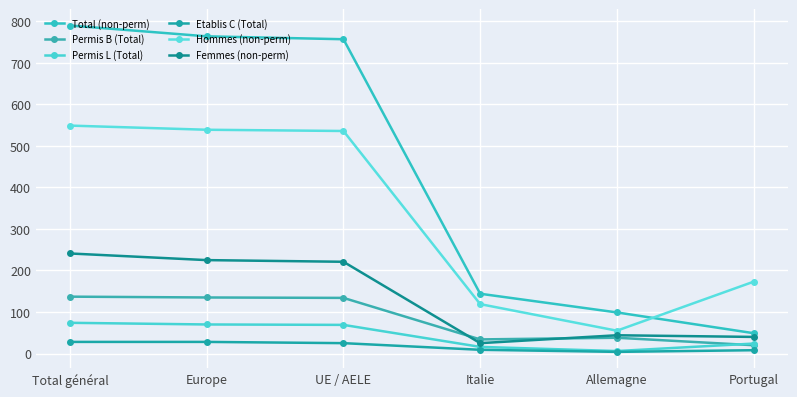

Which series changed the most between Europe and Italie?

Total (non-perm)